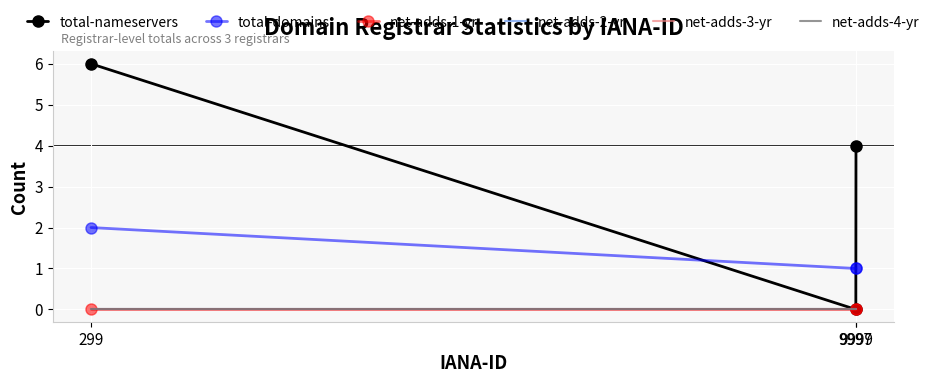

At how many categories does at least one series exceed 0?

3